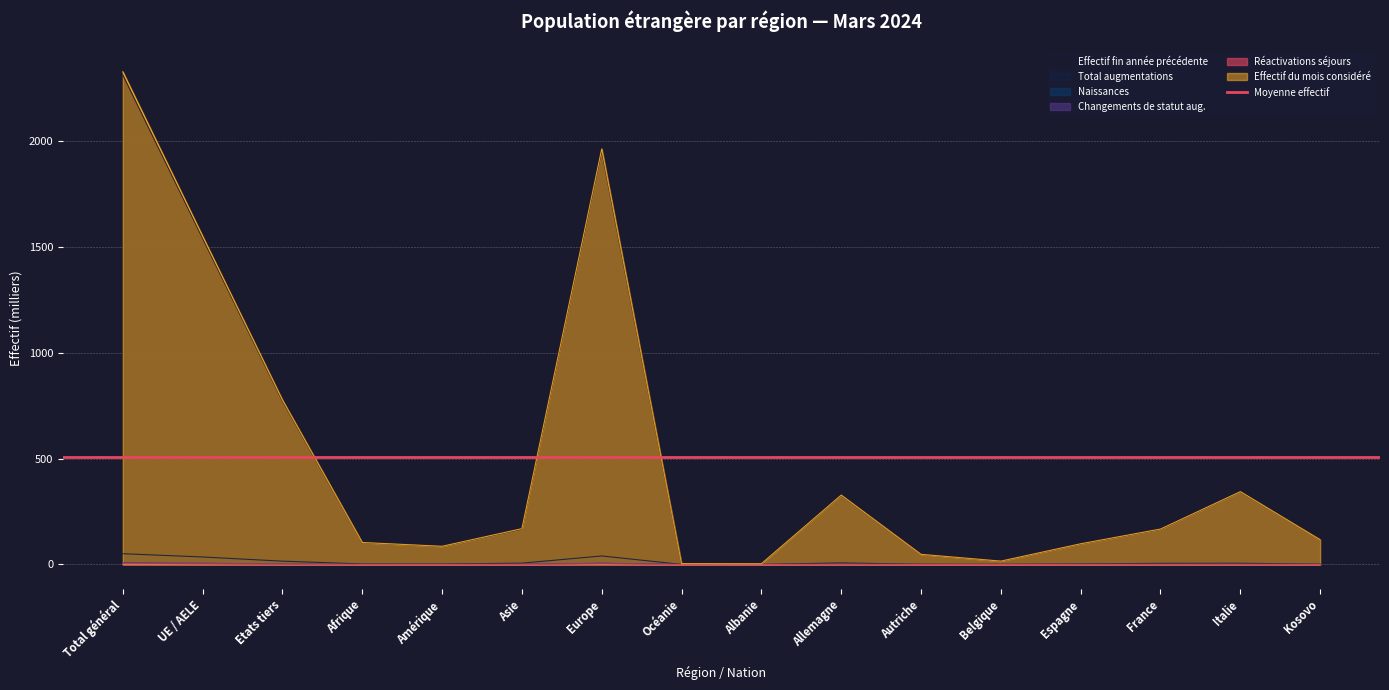

At which category does Effectif fin année précédente reach its first local valley?

Amérique